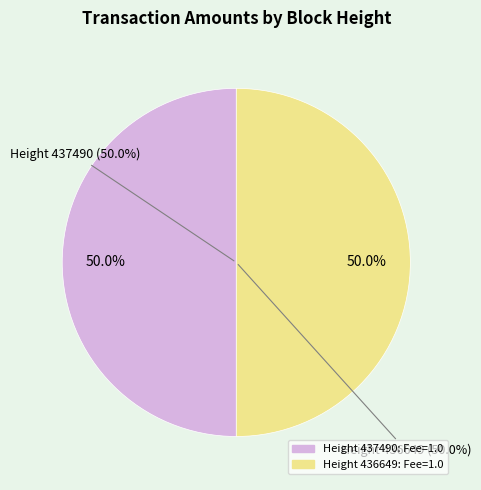

Which slice is the smallest?

437490